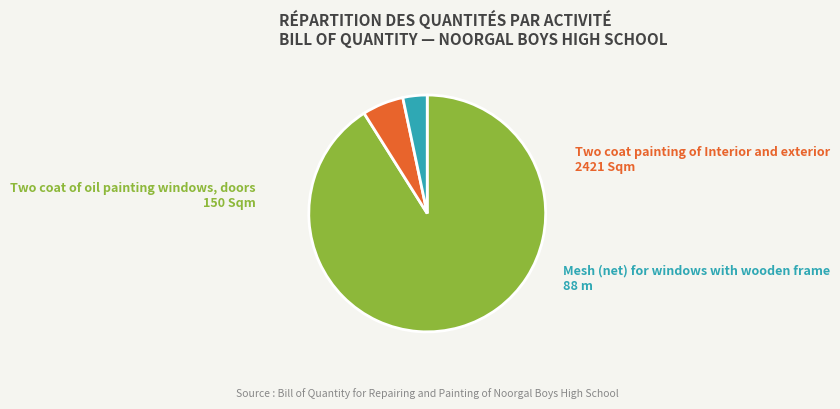

Is there any slice that represents more than half of the pie?

Yes